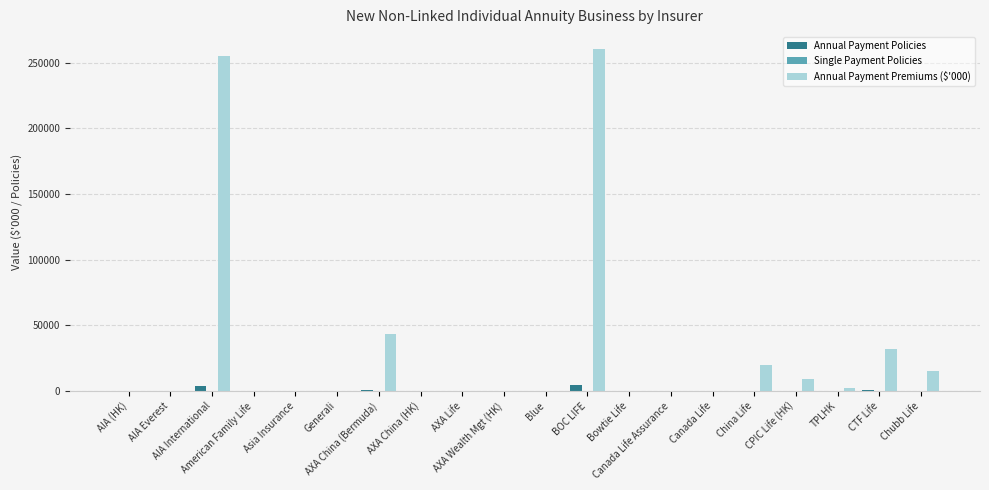

What is the maximum value shown in the chart?

260372